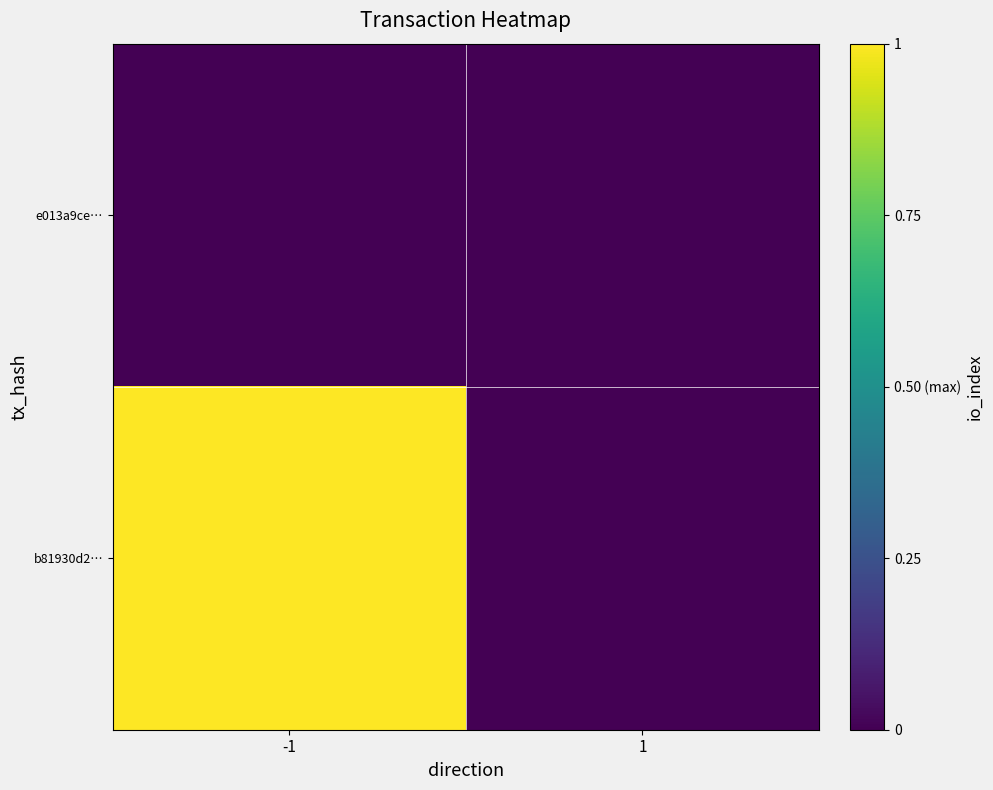

At which category does the chart reach its minimum across all series?

-1